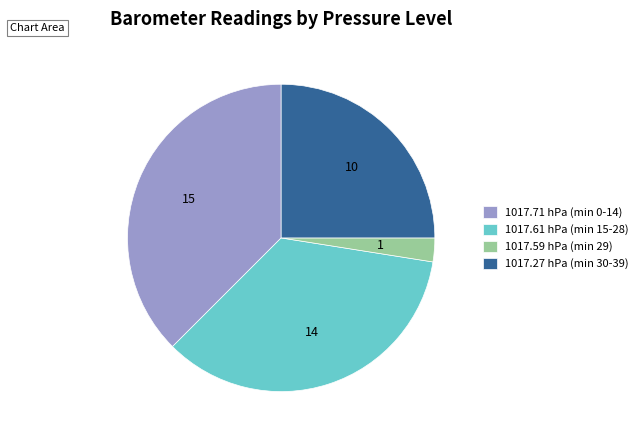

Approximately how many times larger is the value at 1017.27 hPa (min 30-39) compared to 1017.71 hPa (min 0-14)?

0.7